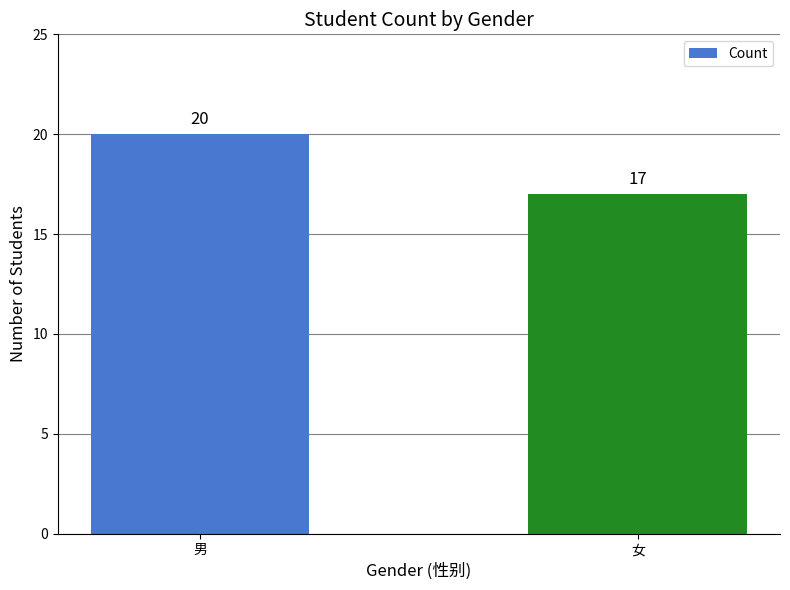

Read the value at 女.

17